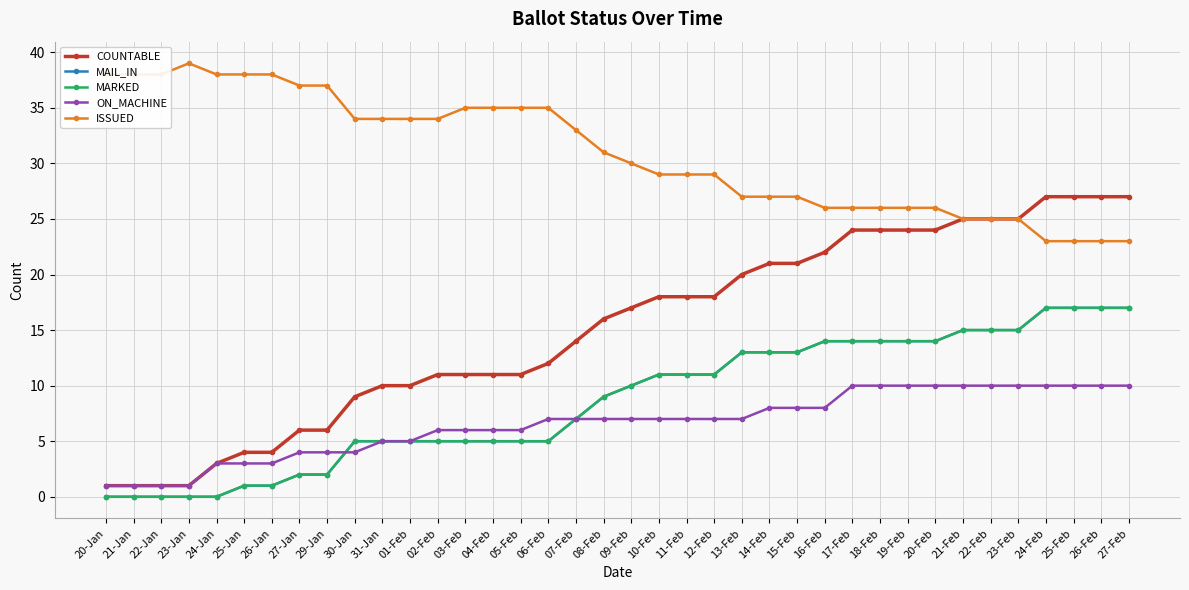

True or false: COUNTABLE has a value of 25 at 23-Feb.

True